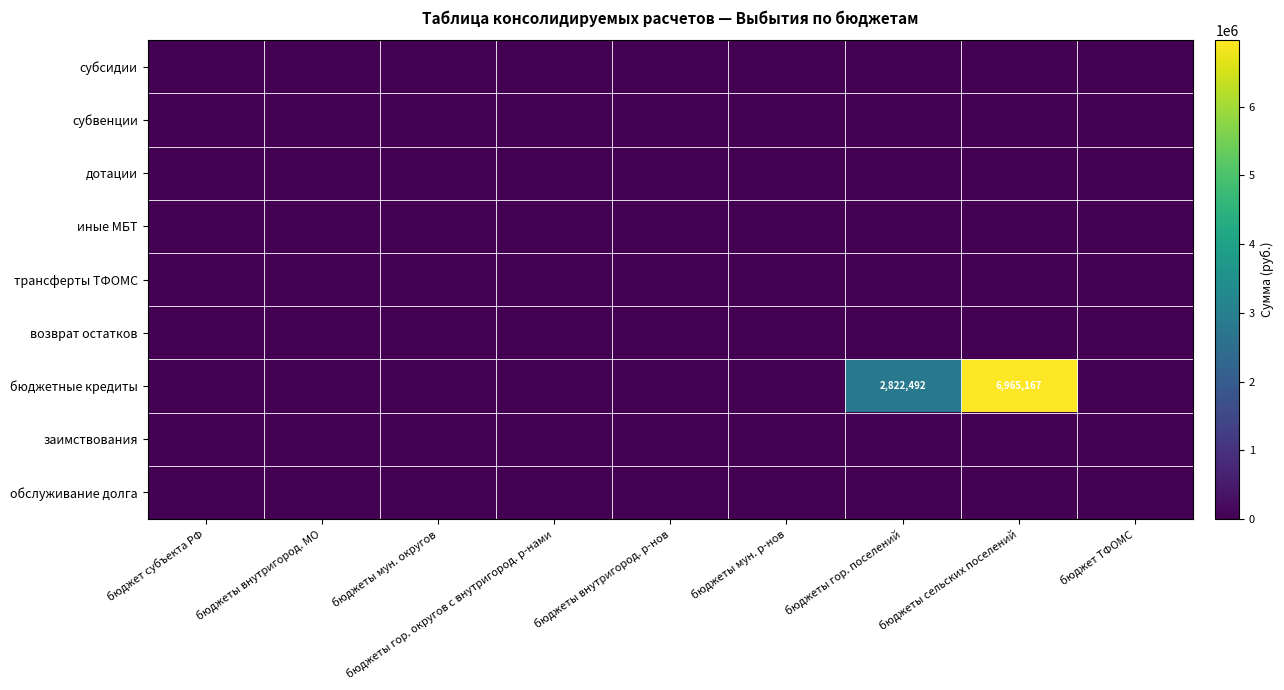

Which series has the widest spread of values?

бюджетные кредиты